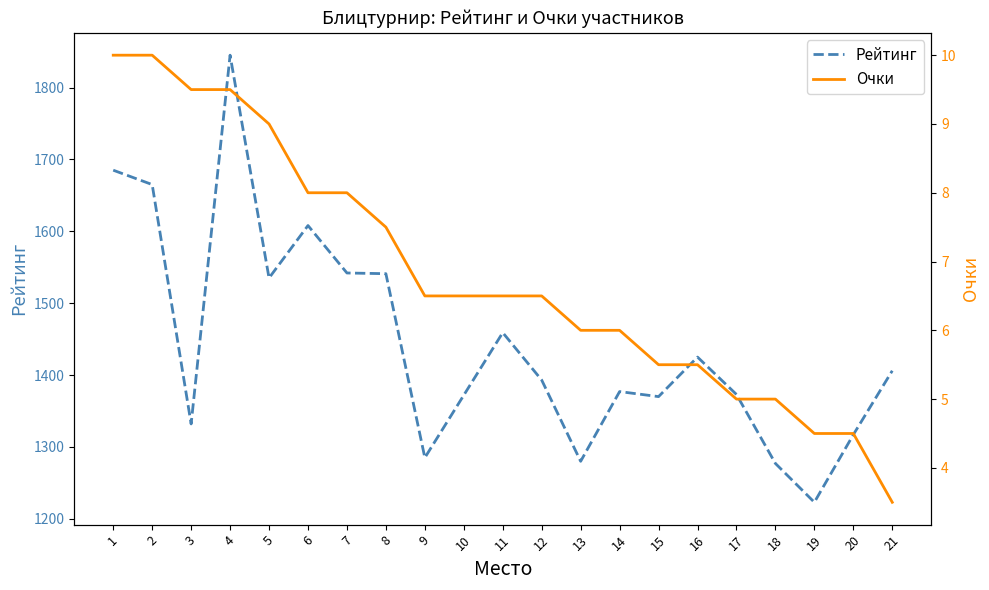

Rank the series by their average value, from lowest to highest.

Очки, Рейтинг